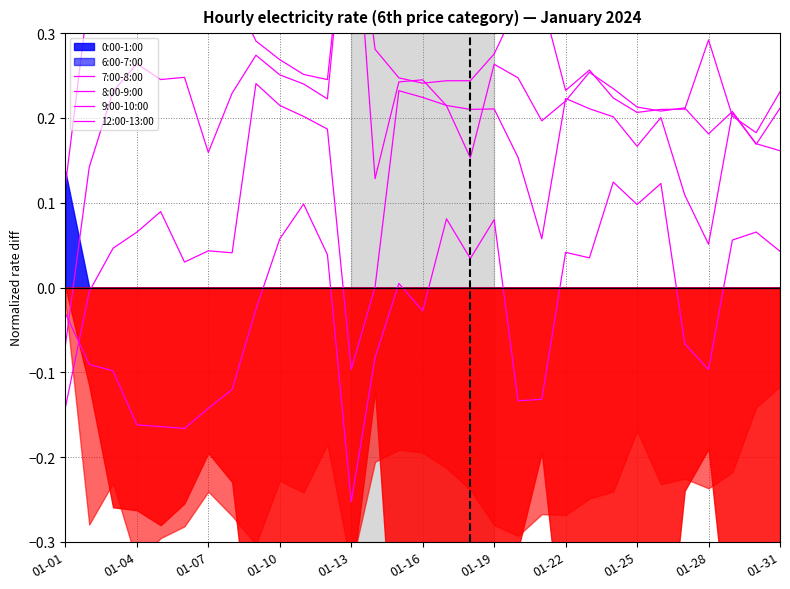

What is the label of the 3rd point from the left?

01-07